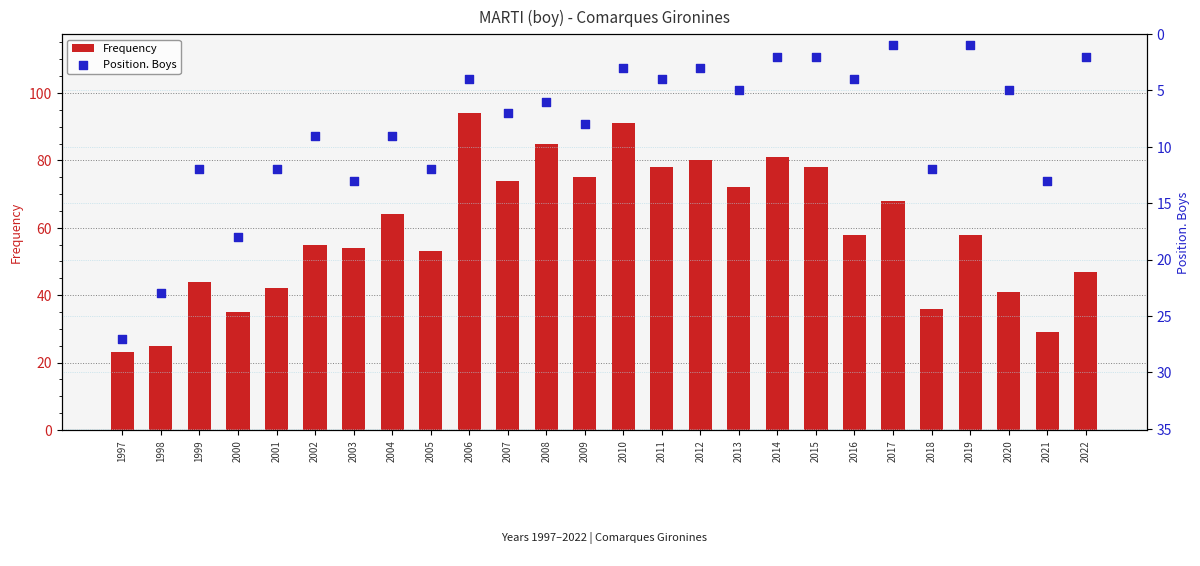

Which series has the largest total across all categories?

Frequency